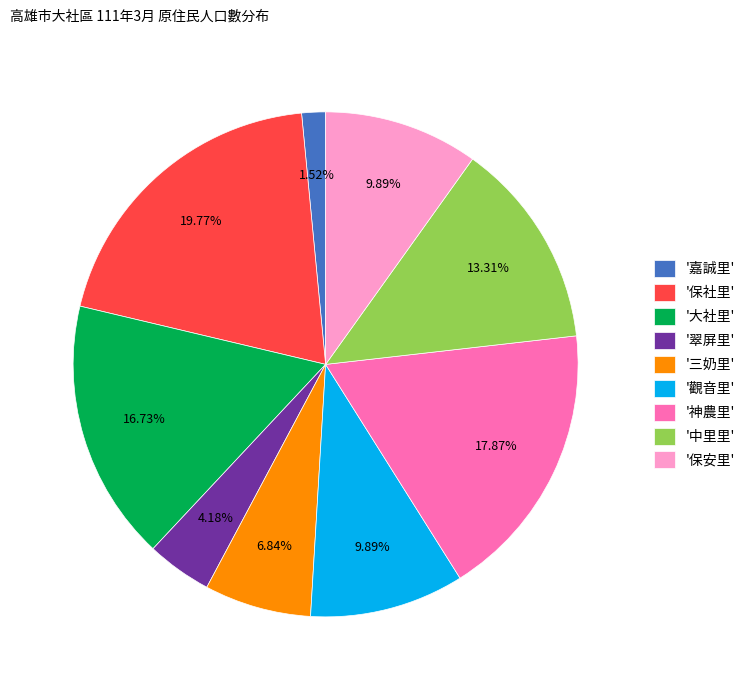

What is the ratio of the value at '保社里' to the value at '中里里'?

1.5